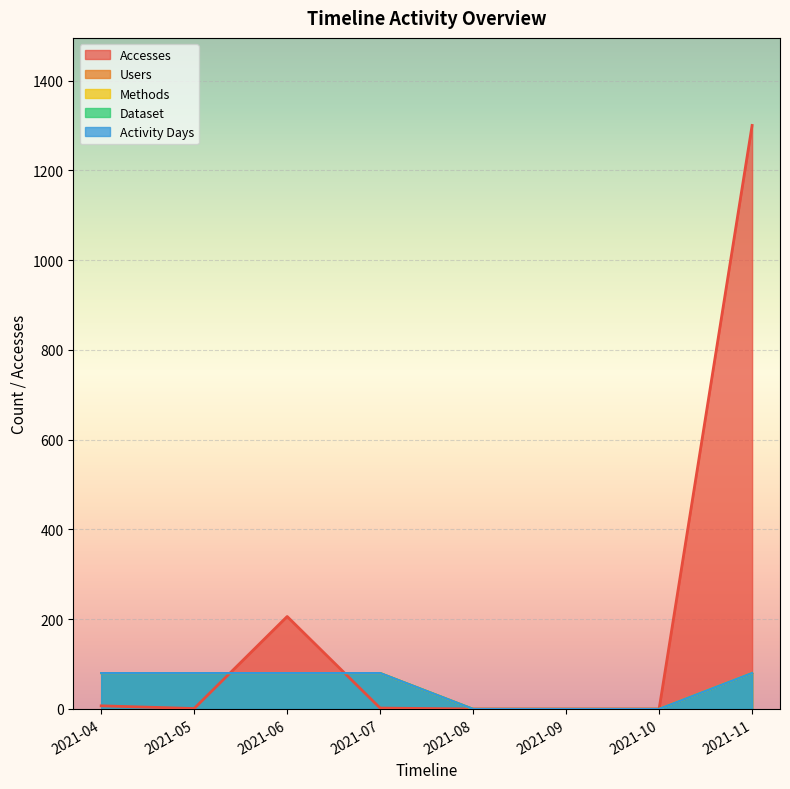

Reading left to right, list all the values displayed in this chart.

Accesses: 2021-04=7	2021-05=1	2021-06=206	2021-07=2	2021-08=0	2021-09=0	2021-10=0	2021-11=1300
Users: 2021-04=80	2021-05=80	2021-06=80	2021-07=80	2021-08=0	2021-09=0	2021-10=0	2021-11=80
Methods: 2021-04=80	2021-05=80	2021-06=80	2021-07=80	2021-08=0	2021-09=0	2021-10=0	2021-11=80
Dataset: 2021-04=80	2021-05=80	2021-06=80	2021-07=80	2021-08=0	2021-09=0	2021-10=0	2021-11=80
Activity Days: 2021-04=80	2021-05=80	2021-06=80	2021-07=80	2021-08=0	2021-09=0	2021-10=0	2021-11=80